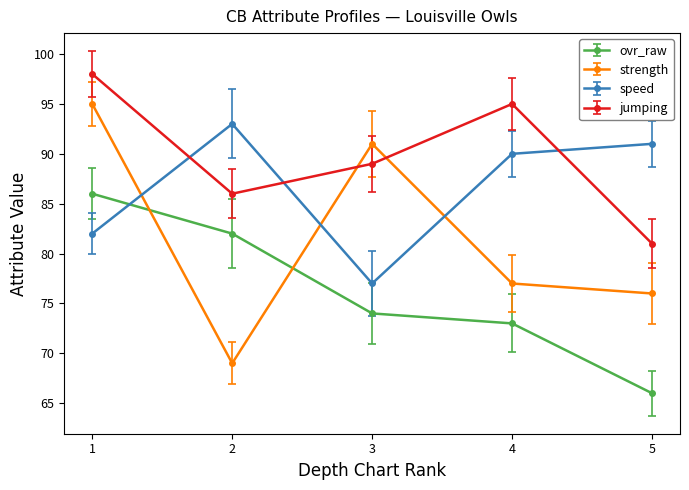

True or false: jumping and speed cross at least once.

True